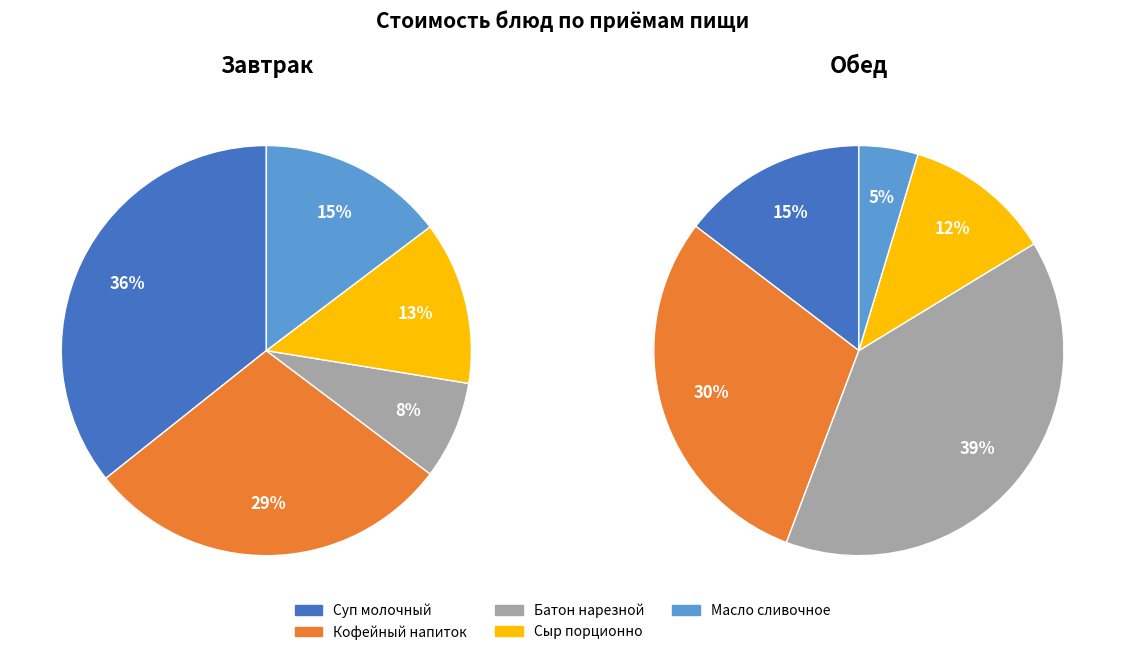

How many segments does this pie chart have?

5